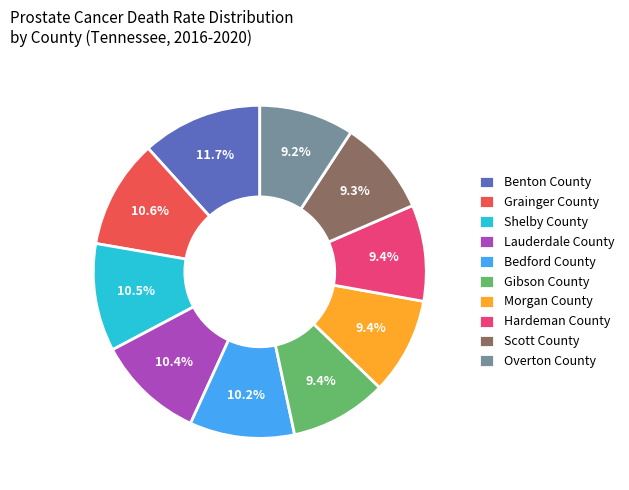

To the nearest percent, what is the combined percentage of Benton County and Morgan County?

21%